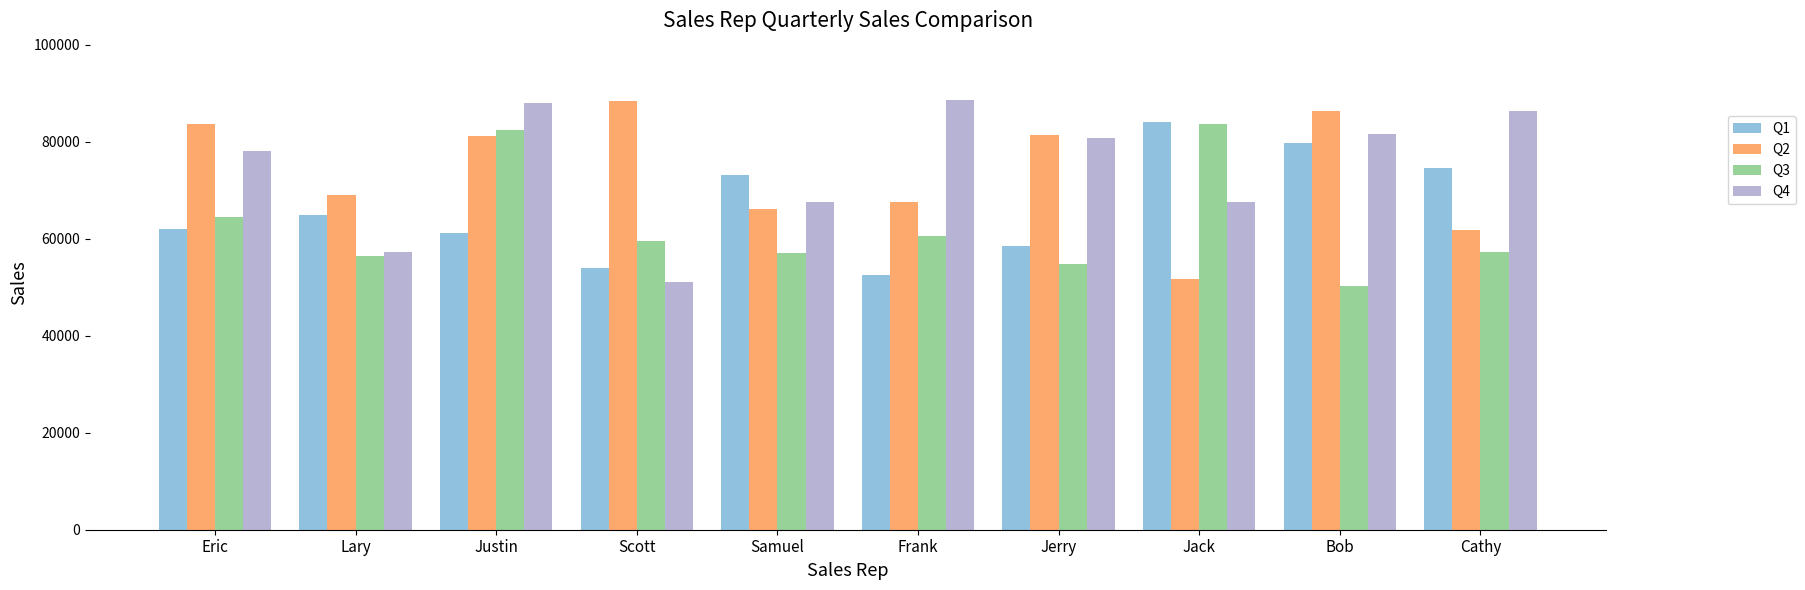

Which series has the largest total across all categories?

Q4